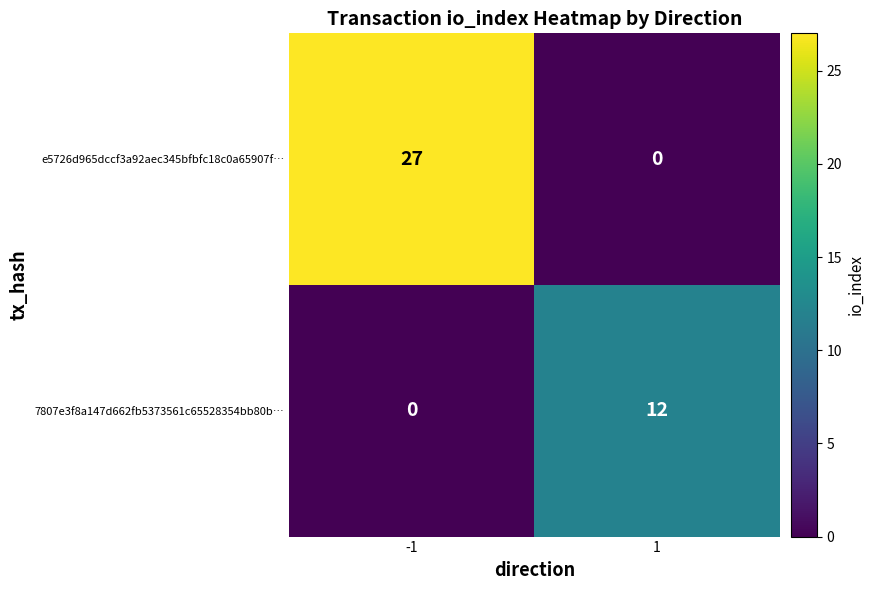

The e5726d965dccf3a92aec345bfbfc18c0a65907f… series shows 27 at -1. True or false?

True